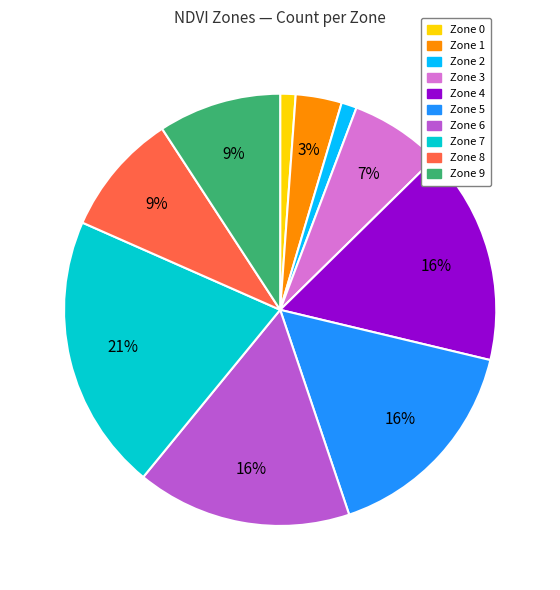

Between Zone 1 and Zone 6, which is larger?

Zone 6